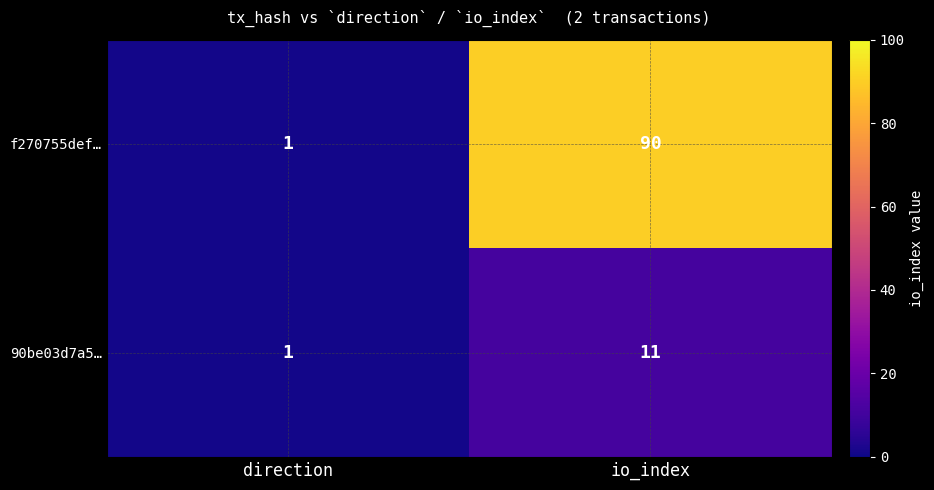

The value of f270755def… at direction is 0. True or false?

False